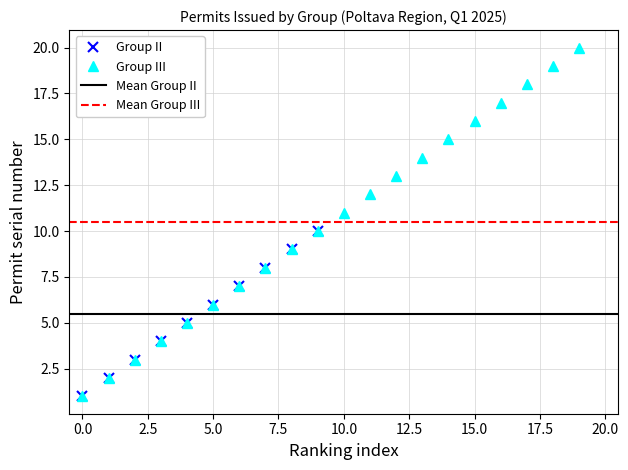

Reading left to right, transcribe all the data shown in this chart.

1	2	3	4	5	6	7	8	9	10	11	12	13	14	15	16	17	18	19	20